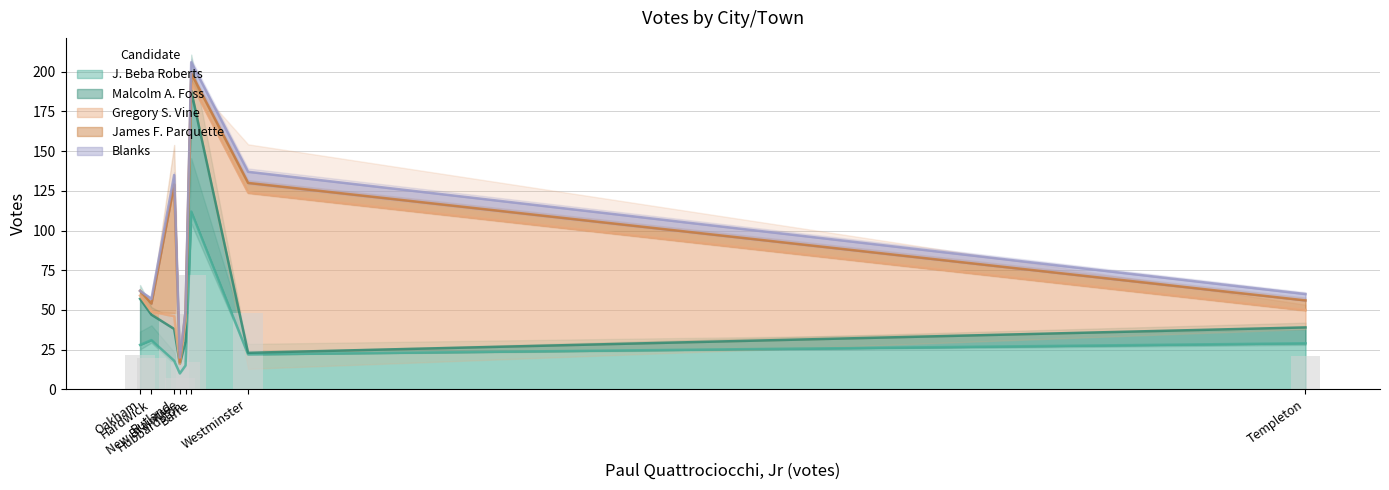

Count the Blanks values in the range 3 to 7.

6